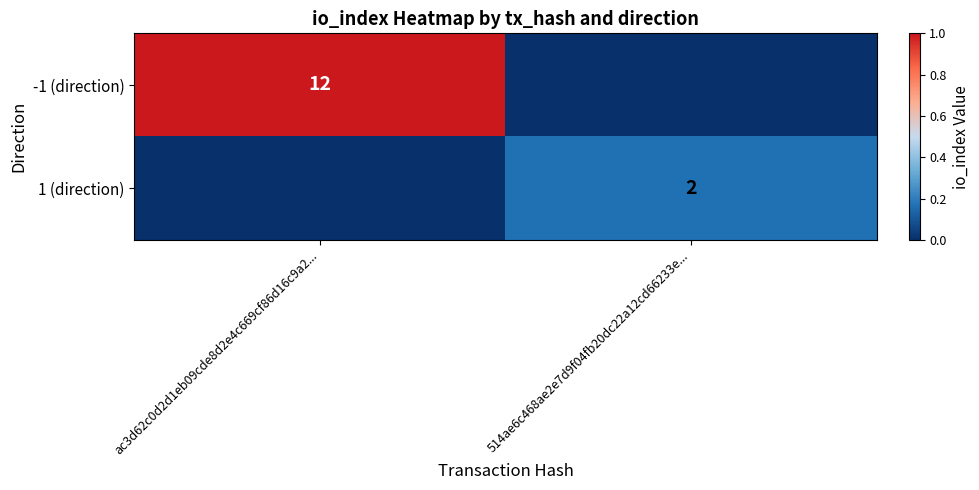

True or false: -1 (direction) has a value of 12 at ac3d62c0d2d1eb09cde8d2e4c669cf86d16c9a2....

True